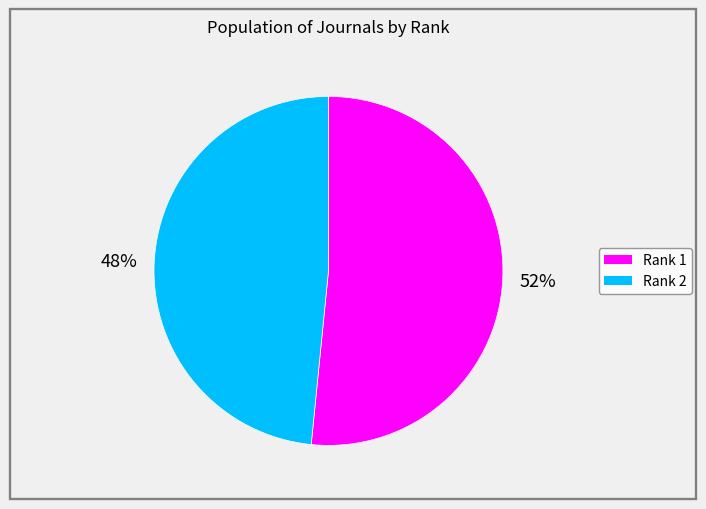

How many segments does this pie chart have?

2